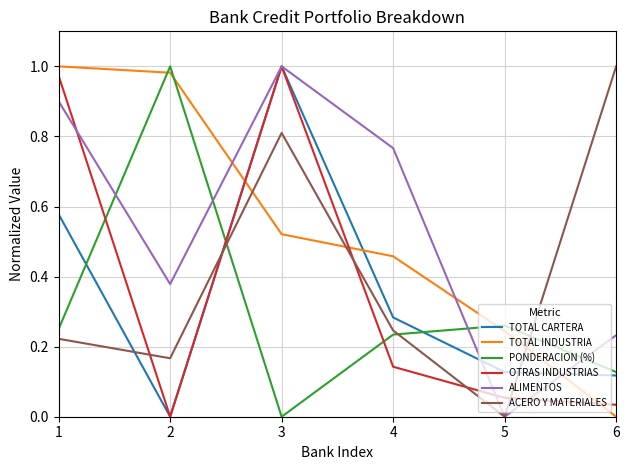

How many values in TOTAL CARTERA are above zero?

5